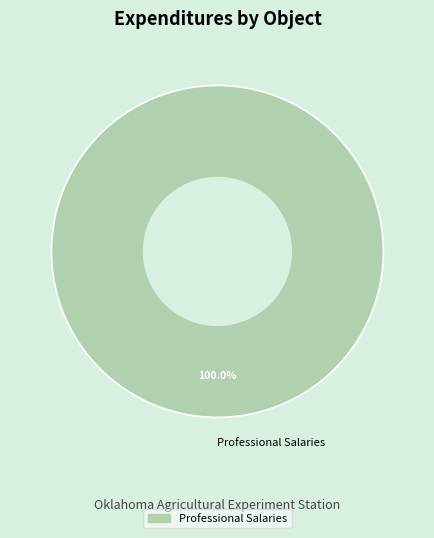

Which slice represents more than half of the pie?

Professional Salaries